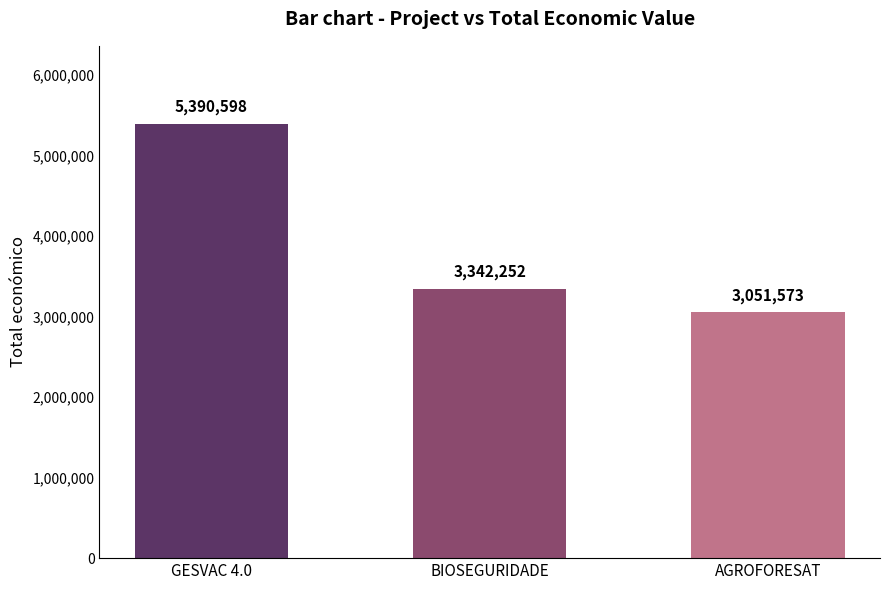

Rank the categories by value from lowest to highest.

AGROFORESAT, BIOSEGURIDADE, GESVAC 4.0